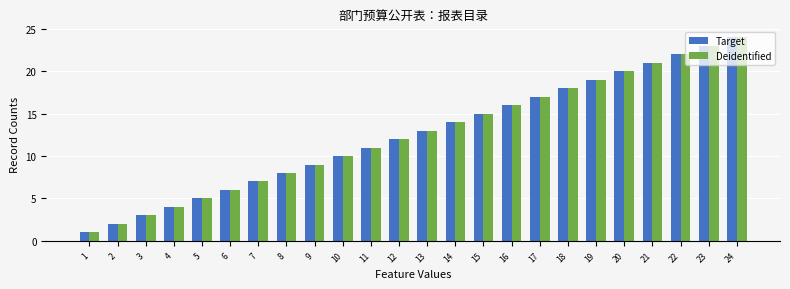

What is the sum of all Deidentified values?

300